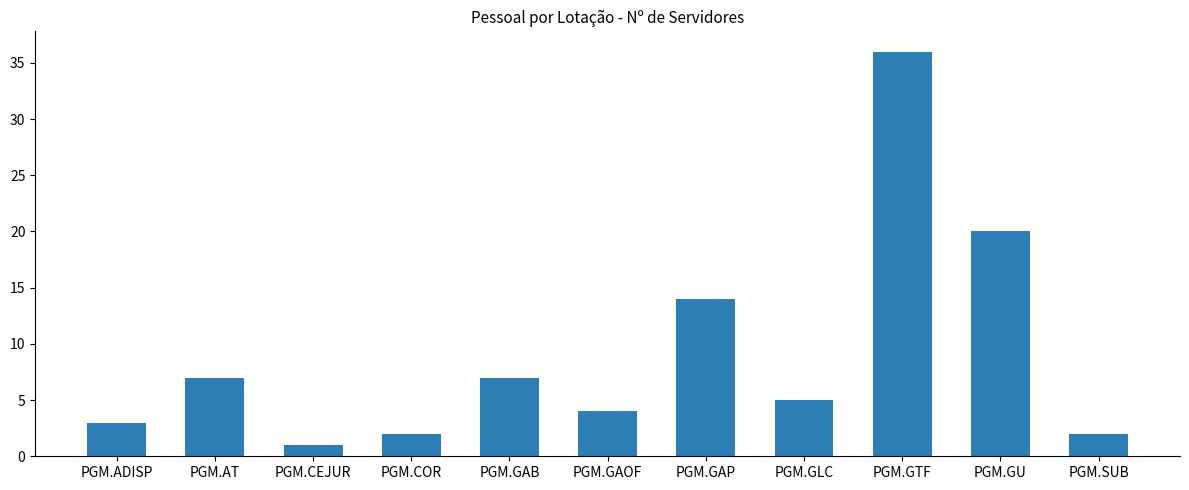

The value at PGM.GU is 33. True or false?

False